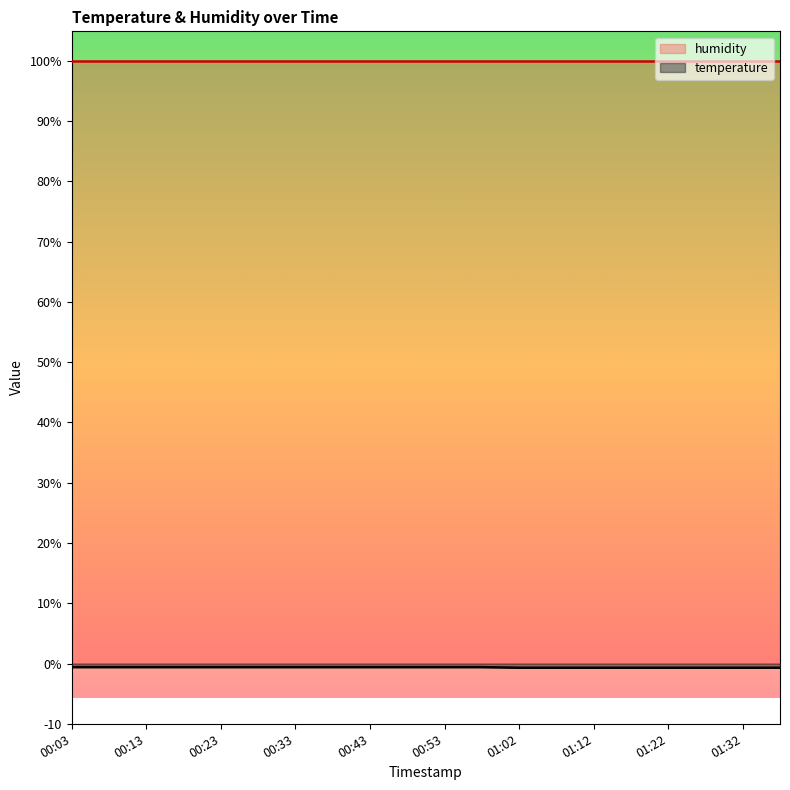

What are all the series names shown in the legend?

humidity, temperature